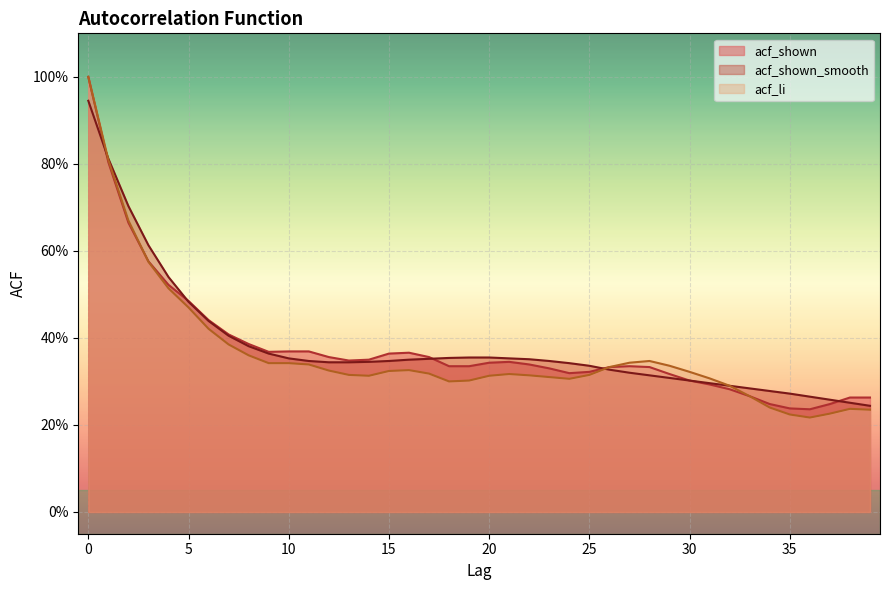

In acf_li, how many points are lower than both neighbors (excluding endpoints)?

4